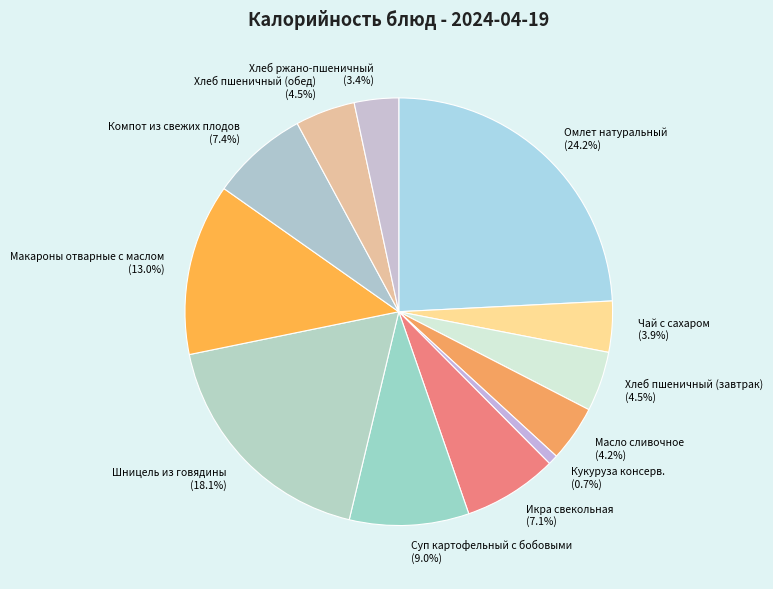

Which slice is the largest?

Омлет натуральный